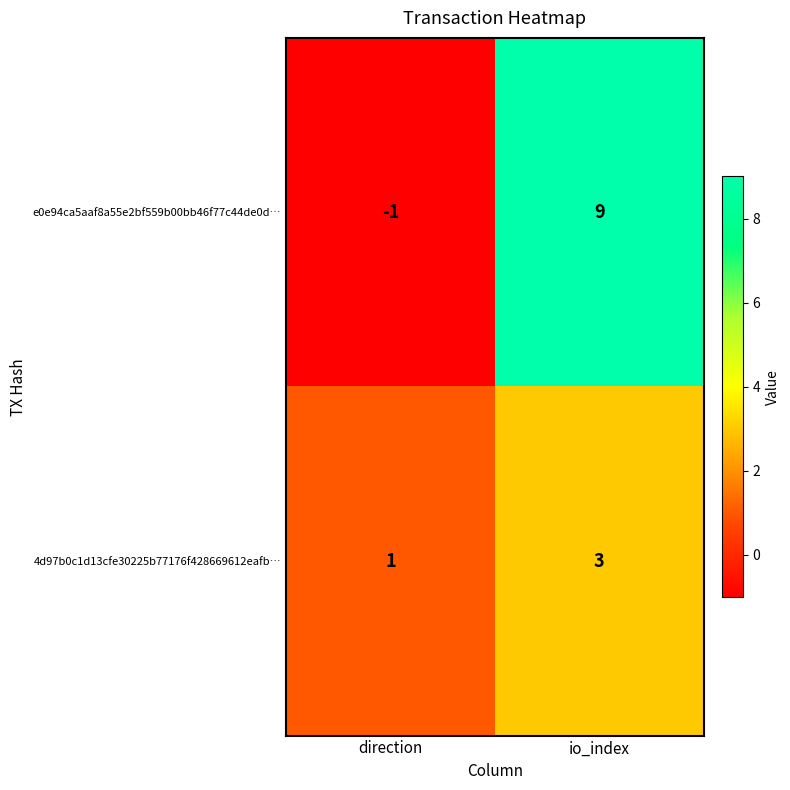

At io_index, list the series in order from largest to smallest.

e0e94ca5aaf8a55e2bf559b00bb46f77c44de0d…, 4d97b0c1d13cfe30225b77176f428669612eafb…